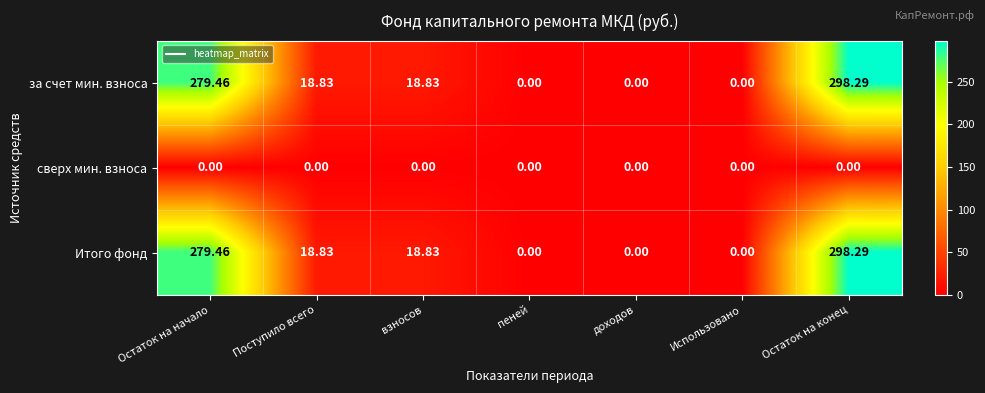

Which label corresponds to the largest value in the chart?

Остаток на конец